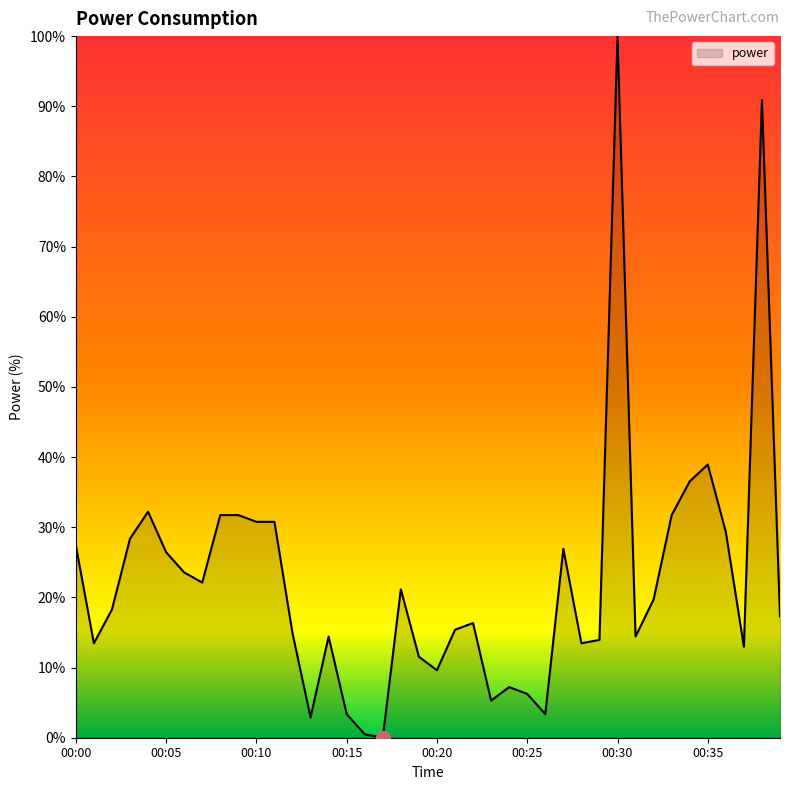

What is the maximum value shown in the chart?

100.0